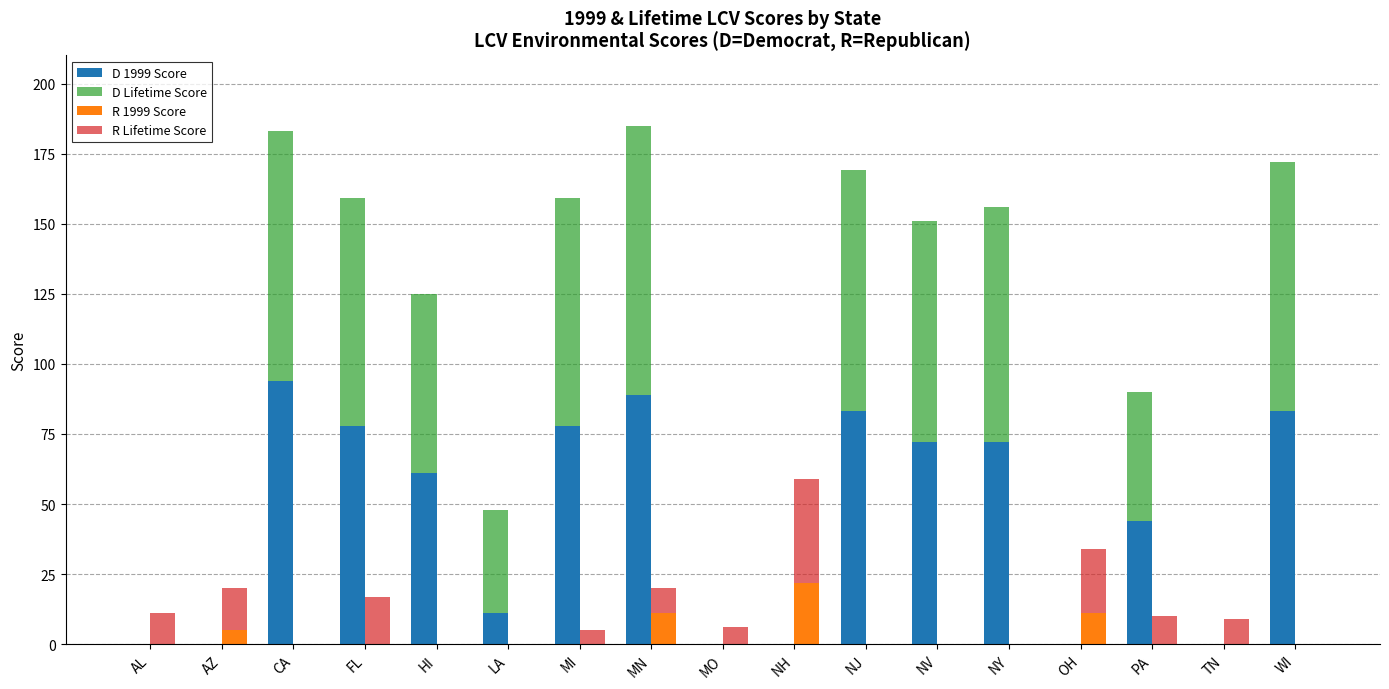

True or false: R 1999 Score has a value of 0 at LA.

True